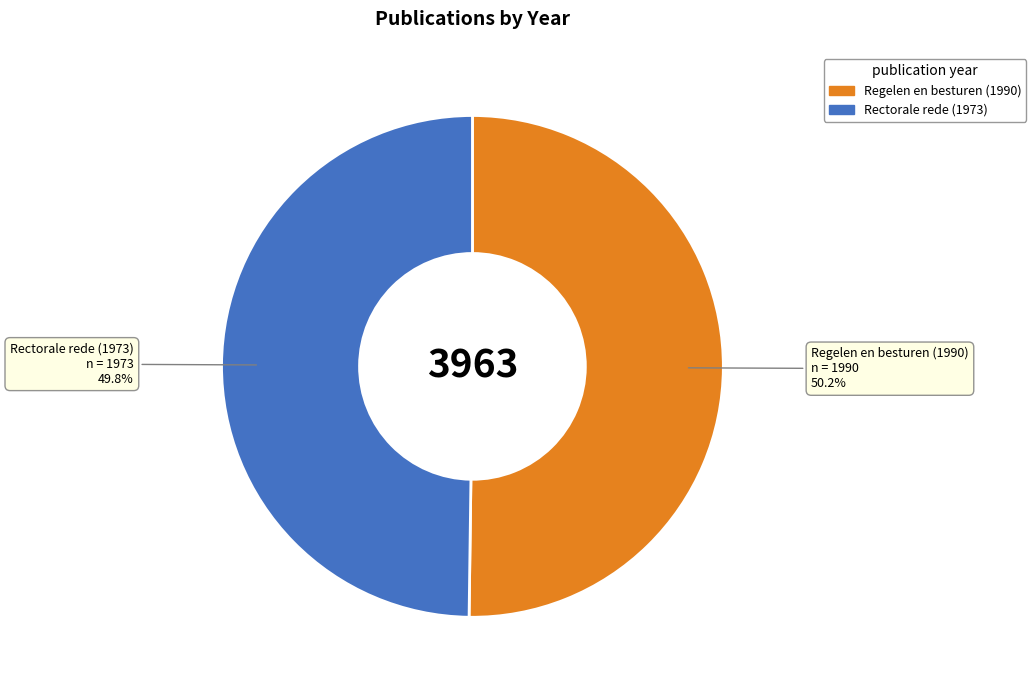

Approximately how many times larger is the value at Regelen en besturen (1990) compared to Rectorale rede (1973)?

1.0